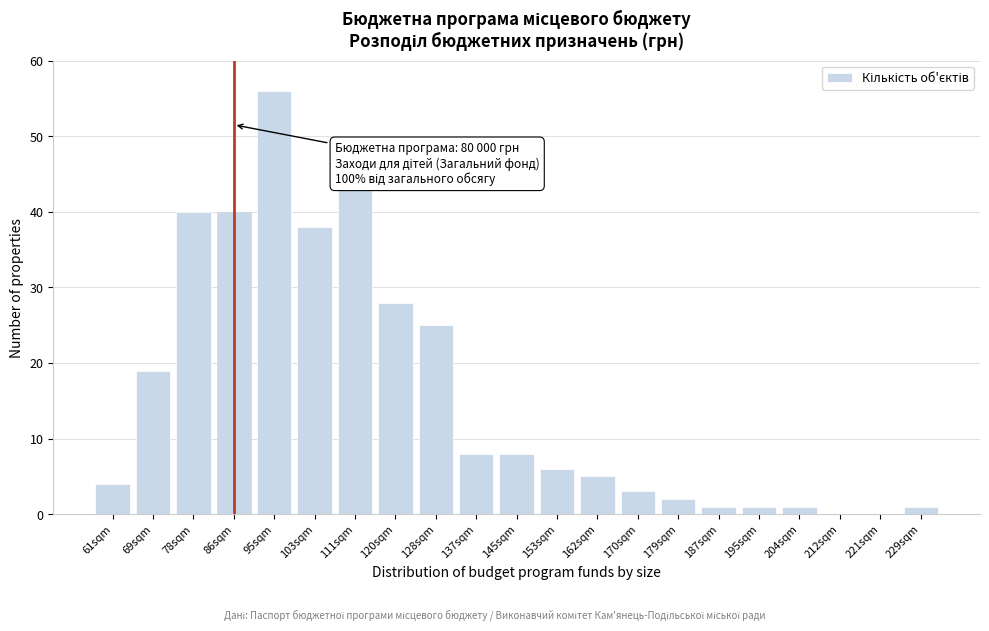

Reading left to right, extract all data points from this chart.

61sqm=4	69sqm=19	78sqm=40	86sqm=40	95sqm=56	103sqm=38	111sqm=43	120sqm=28	128sqm=25	137sqm=8	145sqm=8	153sqm=6	162sqm=5	170sqm=3	179sqm=2	187sqm=1	195sqm=1	204sqm=1	212sqm=0	221sqm=0	229sqm=1